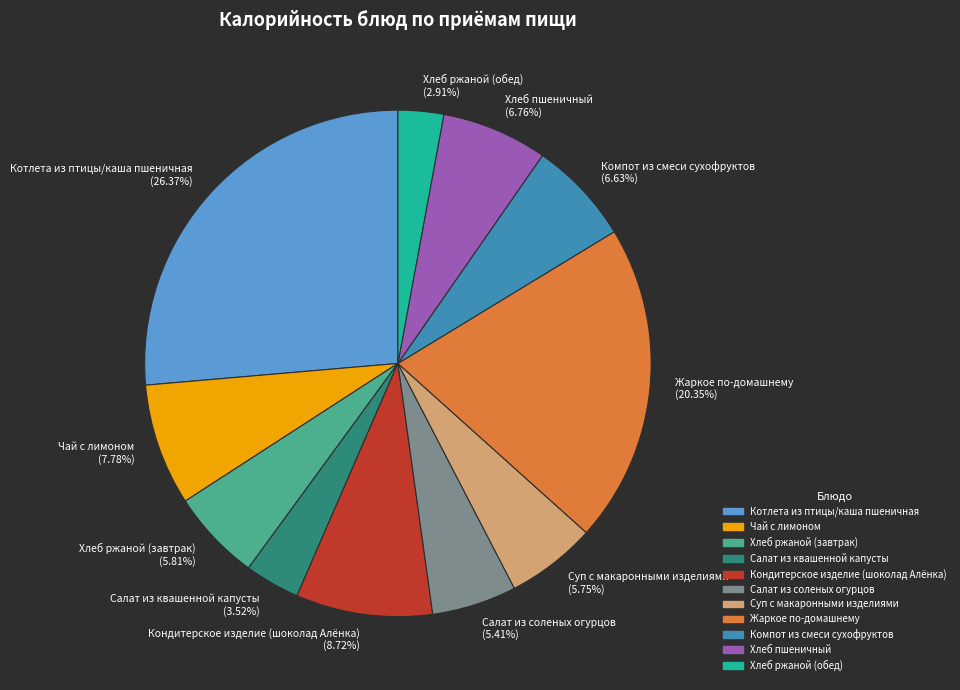

Count the number of slices in the pie.

11